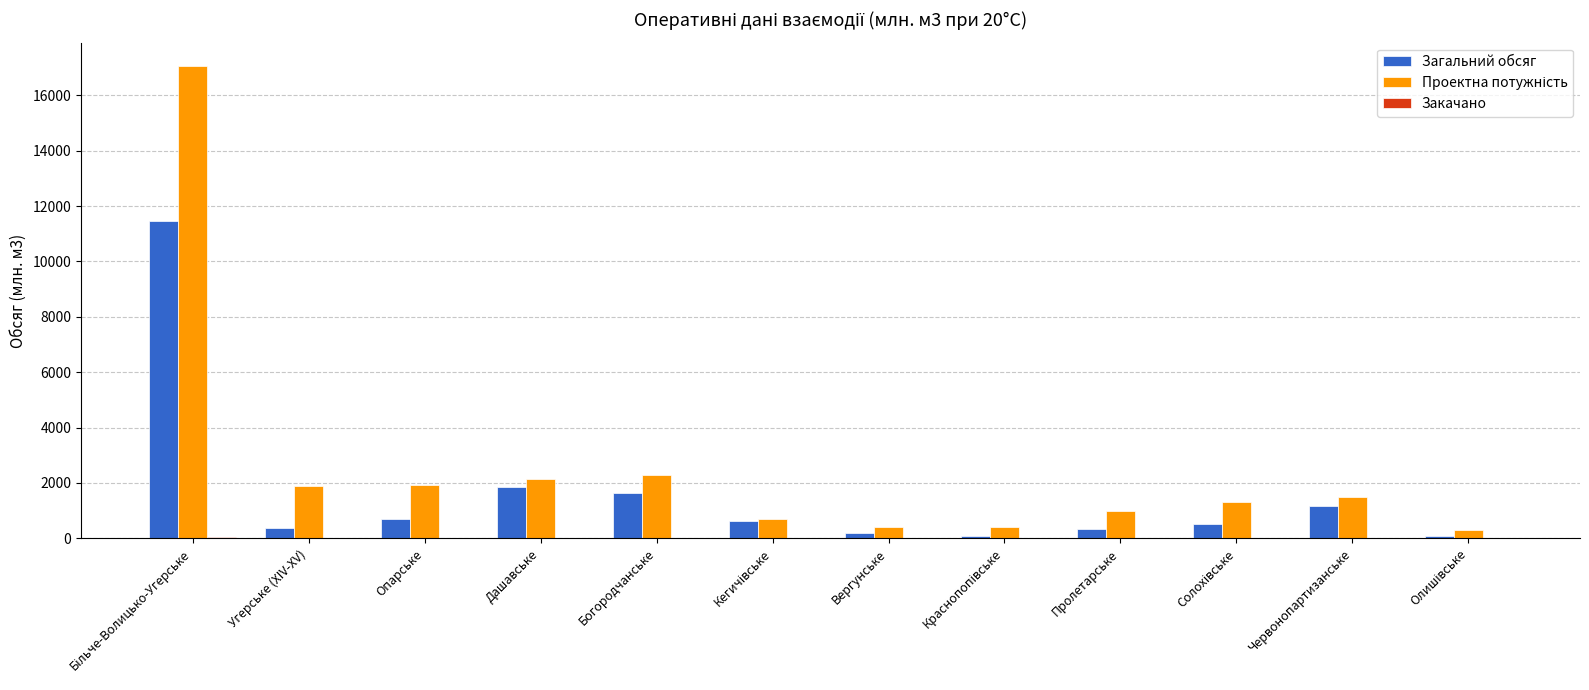

The value of Загальний обсяг at Дашавське is 639.2. True or false?

False